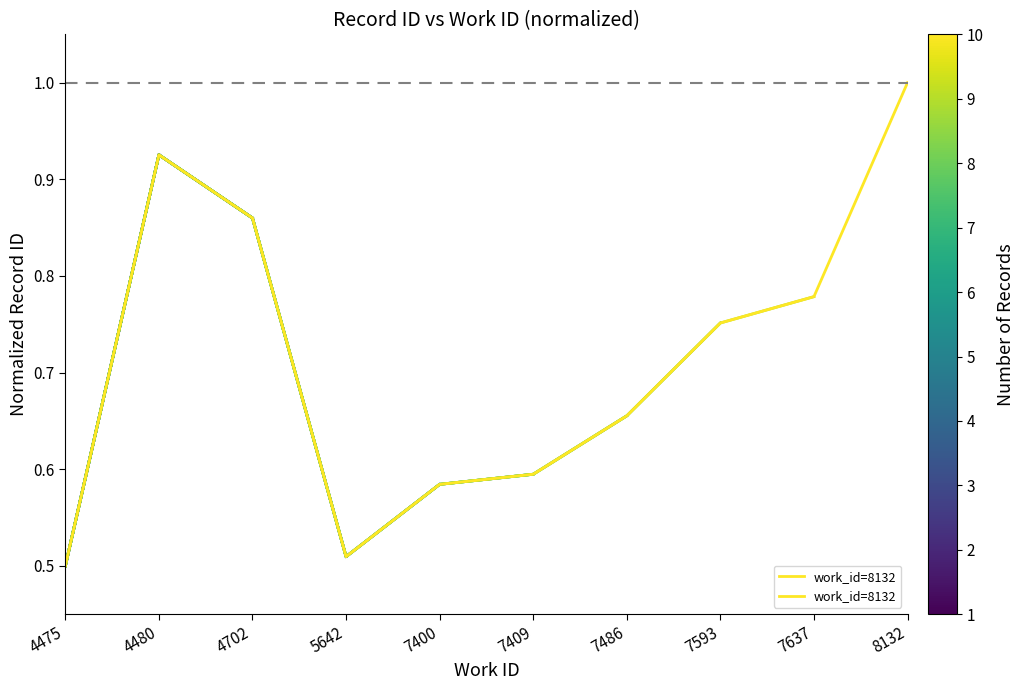

At which category does the data reach its first local peak?

4480